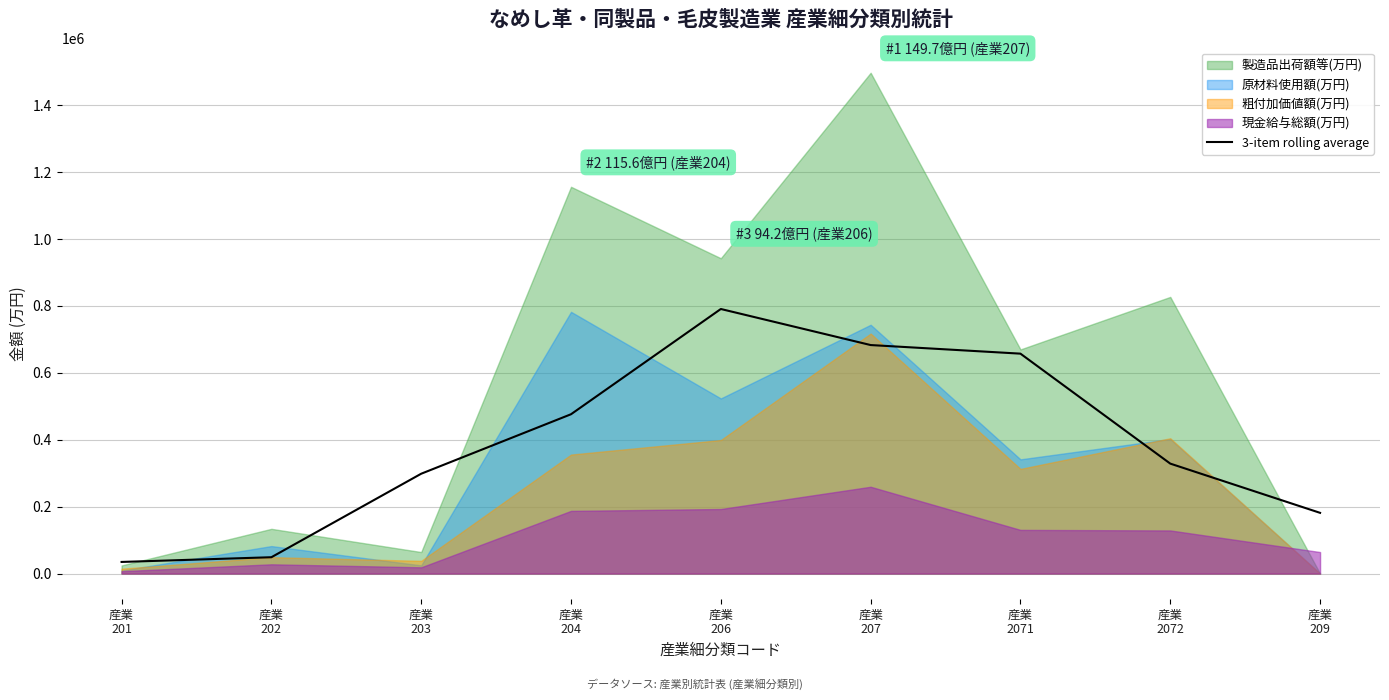

Between 産業
209 and 産業
2072, which is larger?

産業
2072